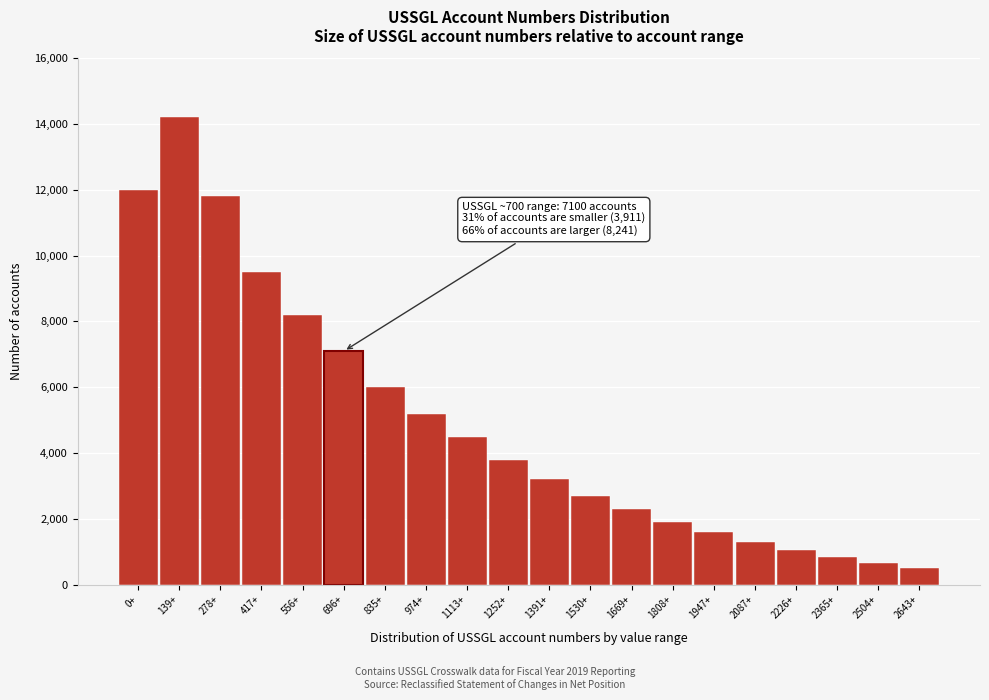

Reading left to right, list all the values displayed in this chart.

12000	14200	11800	9500	8200	7100	6000	5200	4500	3800	3200	2700	2300	1900	1600	1300	1050	850	650	500